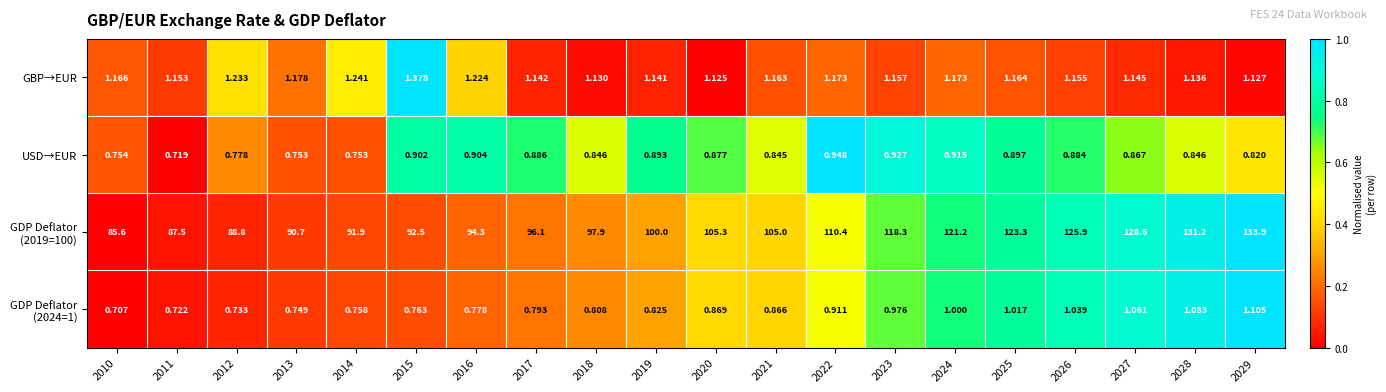

Count the number of data series in this chart.

4